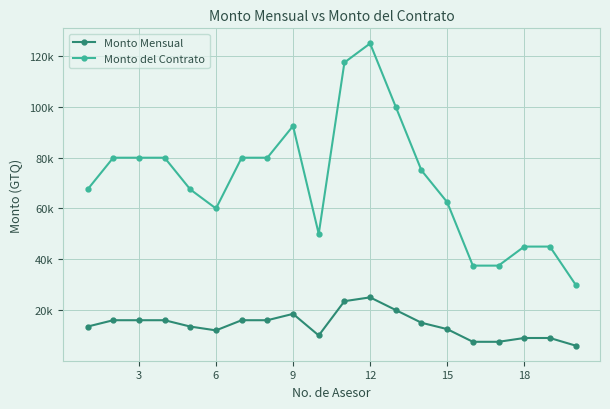

What are all the series names shown in the legend?

Monto Mensual, Monto del Contrato